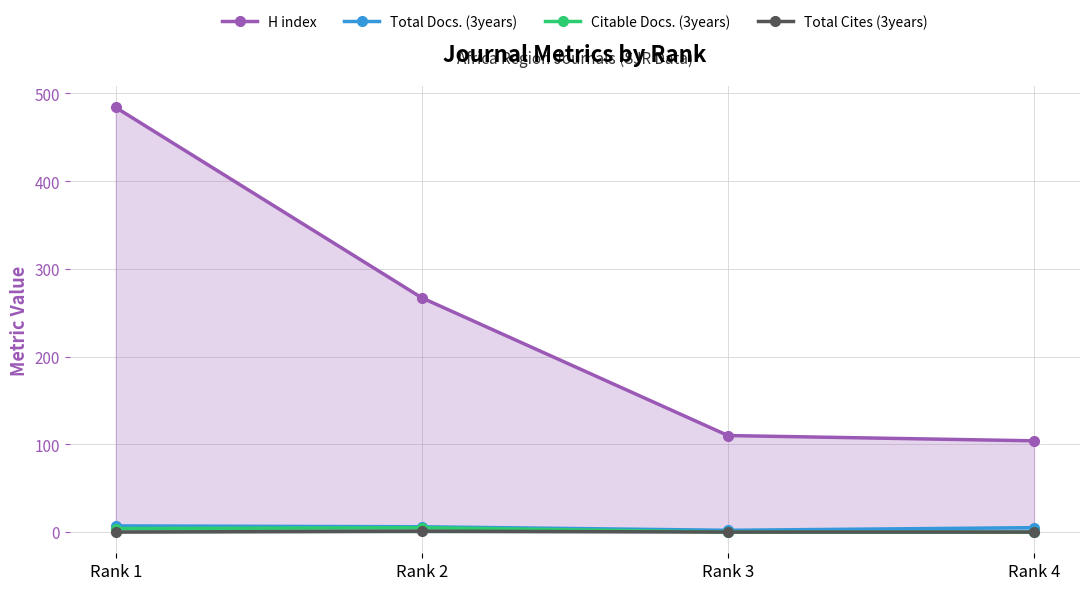

True or false: Total Docs. (3years) and H index intersect in this chart.

False